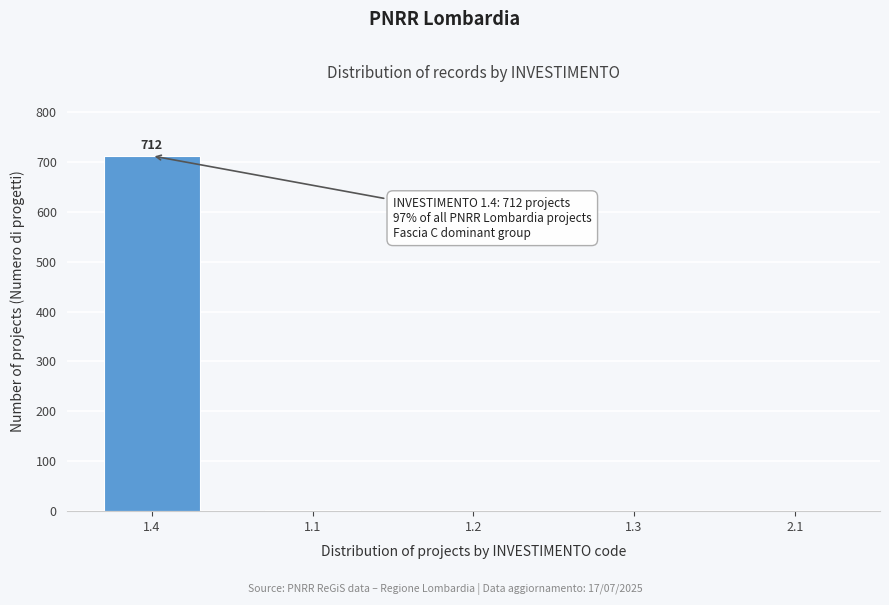

What is the greatest value displayed?

712